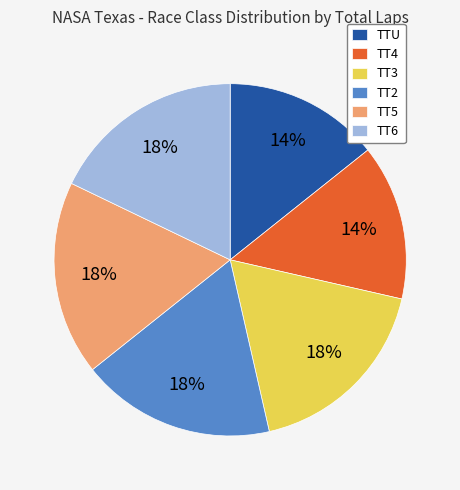

True or false: TT4 accounts for 24% of the total.

False